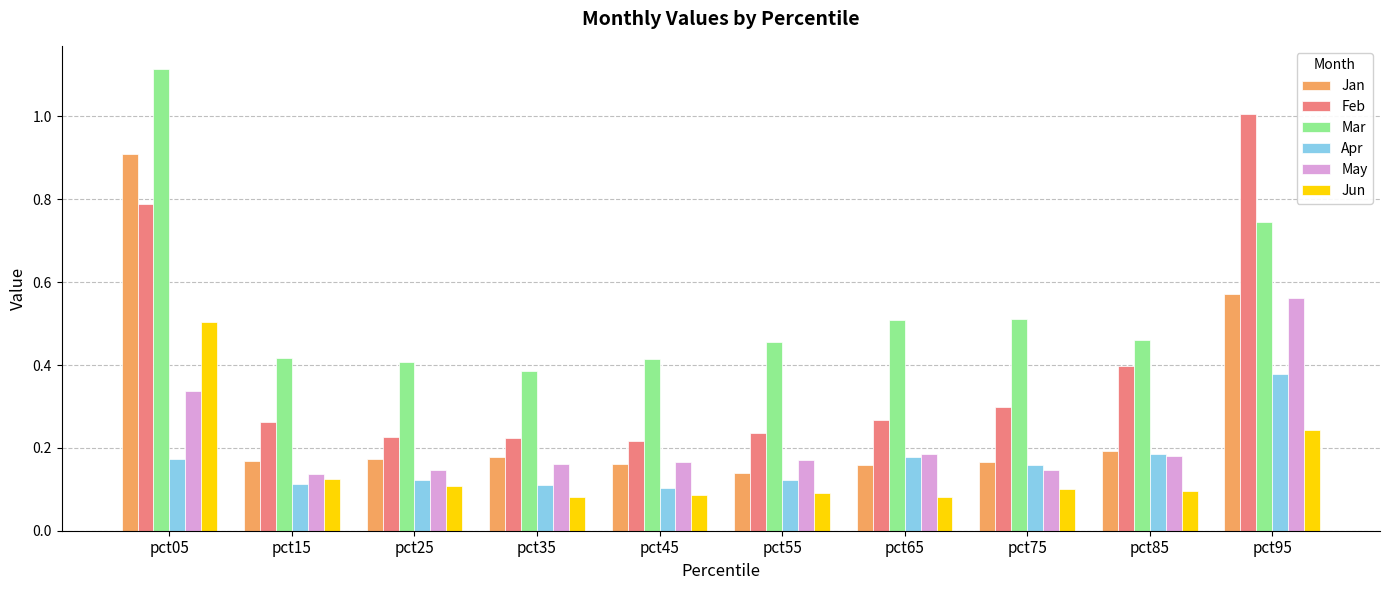

How many groups of bars are there?

10